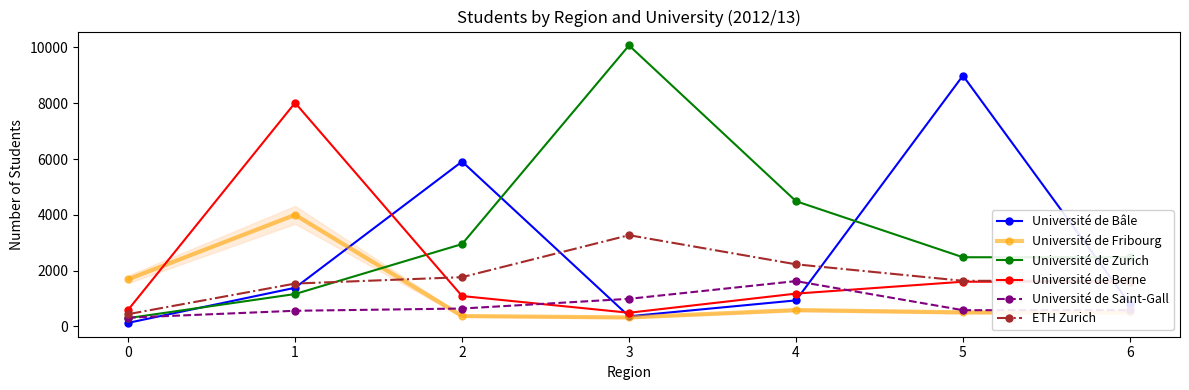

Is this an area chart (filled region under the line)?

No